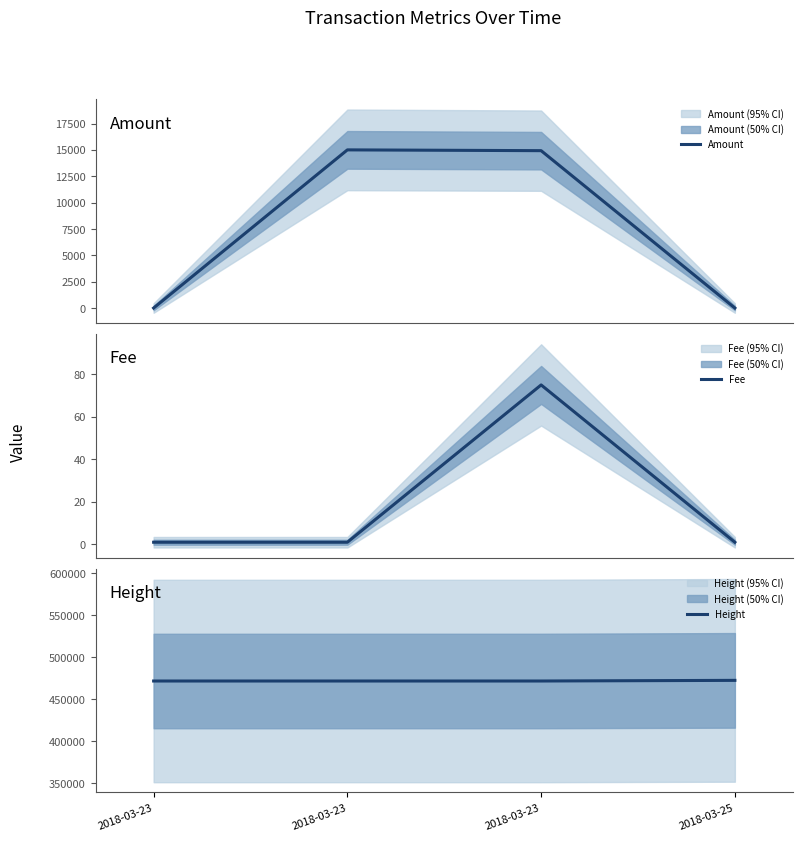

Between 2018-03-23 and 2018-03-23, which series saw the biggest shift?

Amount